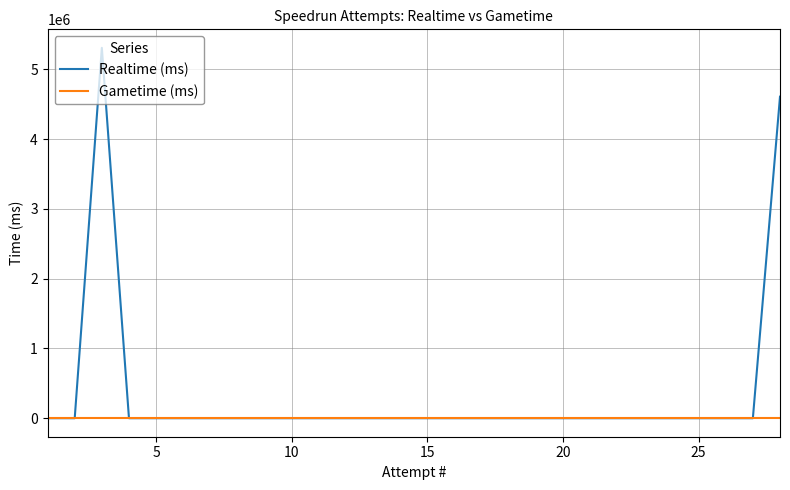

Which series has the largest range (max minus min)?

Realtime (ms)